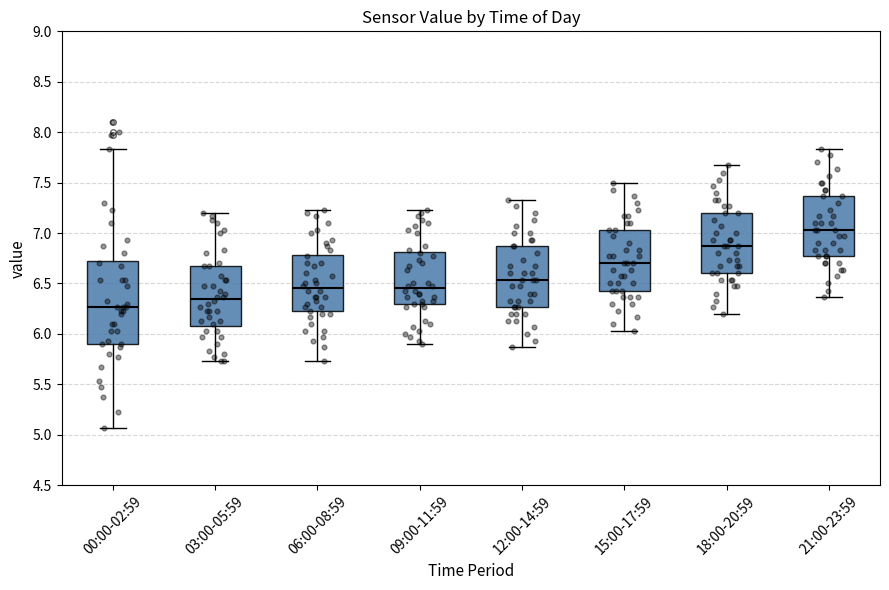

Where does the upper whisker of the box for 00:00-02:59 end on the y-axis? The values are not printed on the chart, so give them approximately, as read against the axis.

7.85